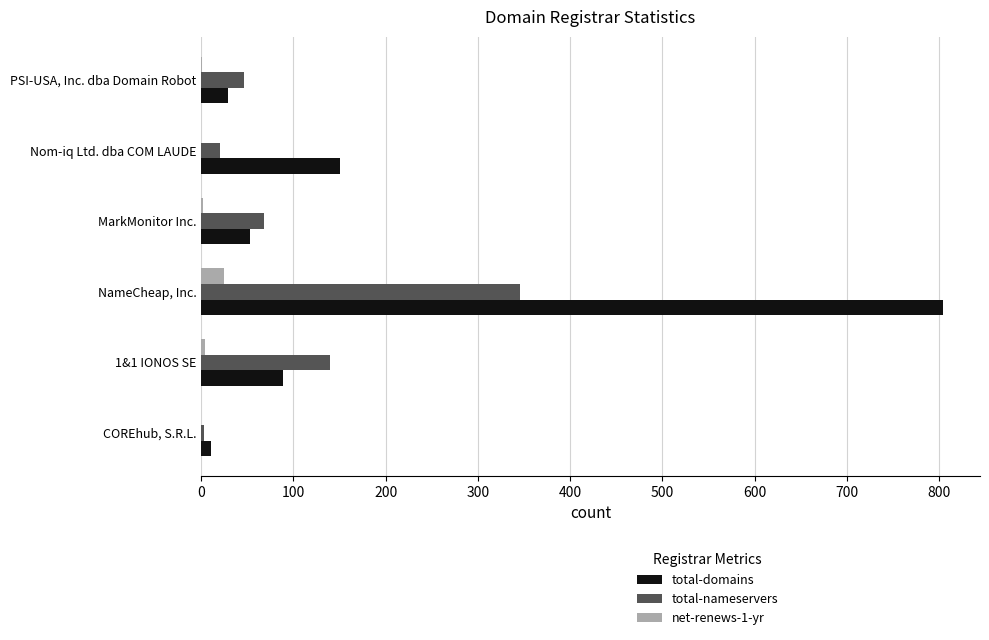

Which series has the widest spread of values?

total-domains